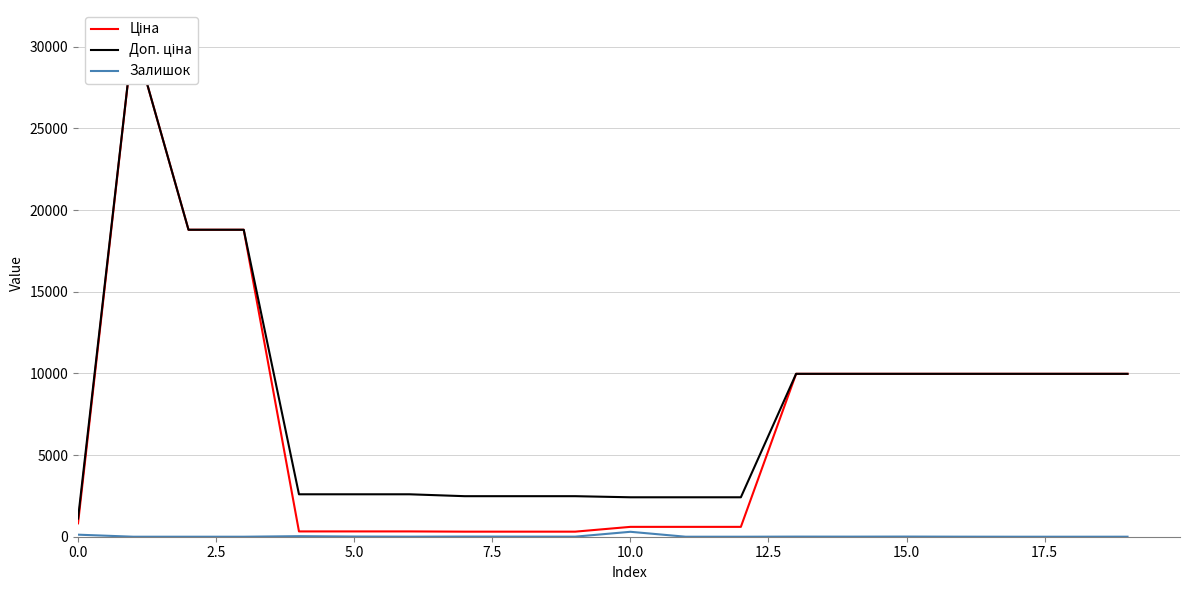

Is the value of Ціна at 20.0 greater than the value of Залишок at 11?

Yes